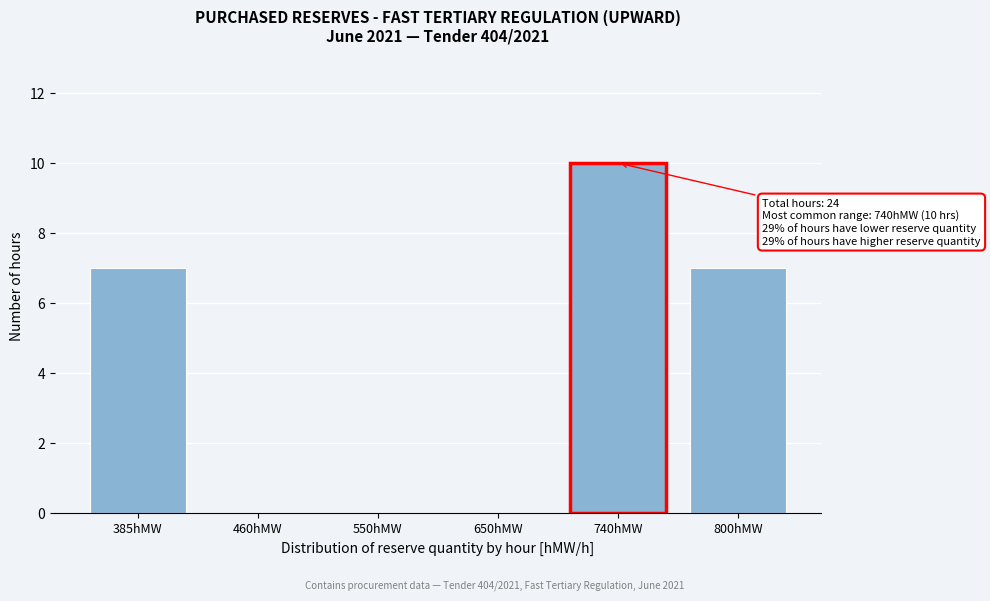

Reading left to right, transcribe all the data shown in this chart.

385hMW=7	460hMW=0	550hMW=0	650hMW=0	740hMW=10	800hMW=7